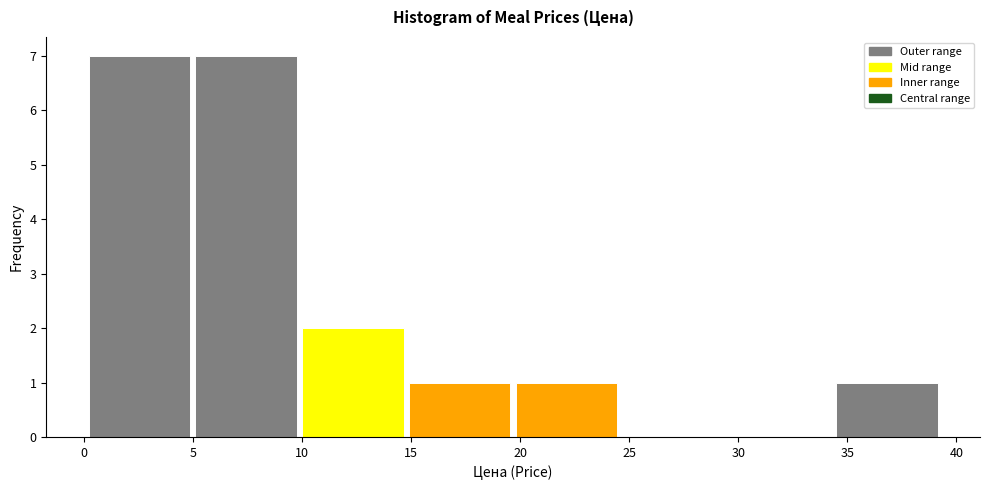

Reading left to right, transcribe this chart: for each bar, give the range it covers on the x-axis and its height. Neither the bar edges nor the heights are printed on the chart, so give them approximately, as read against the axes.

0.0 to 5.0: 7
5.0 to 10.0: 7
10.0 to 15.0: 2
15.0 to 19.5: 1
19.5 to 24.5: 1
24.5 to 29.5: 0
29.5 to 34.5: 0
34.5 to 39.5: 1